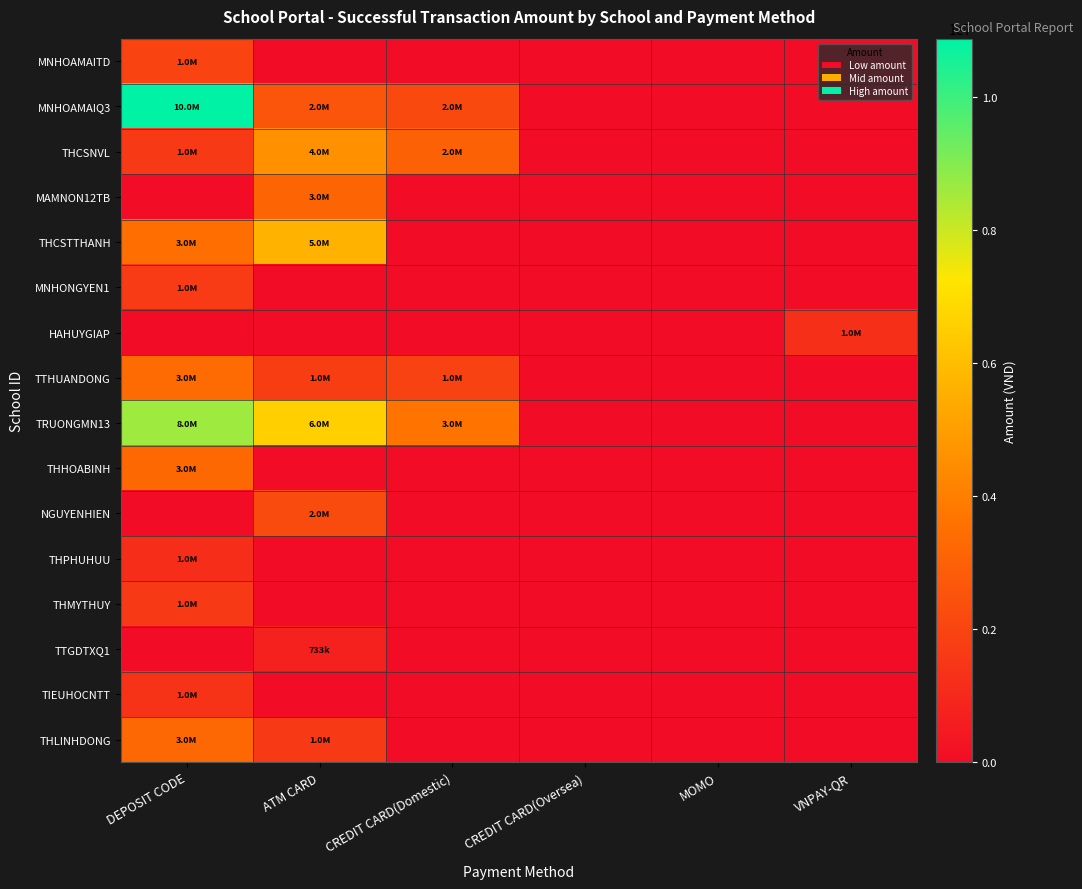

Reading left to right, transcribe all the data shown in this chart.

MNHOAMAITD: DEPOSIT CODE=1952300	ATM CARD=0	CREDIT CARD(Domestic)=0	CREDIT CARD(Oversea)=0	MOMO=0	VNPAY-QR=0
MNHOAMAIQ3: DEPOSIT CODE=10881200	ATM CARD=2532300	CREDIT CARD(Domestic)=2150955	CREDIT CARD(Oversea)=0	MOMO=0	VNPAY-QR=0
THCSNVL: DEPOSIT CODE=1592300	ATM CARD=4606900	CREDIT CARD(Domestic)=2996620	CREDIT CARD(Oversea)=0	MOMO=0	VNPAY-QR=0
MAMNON12TB: DEPOSIT CODE=0	ATM CARD=3180600	CREDIT CARD(Domestic)=0	CREDIT CARD(Oversea)=0	MOMO=0	VNPAY-QR=0
THCSTTHANH: DEPOSIT CODE=3484900	ATM CARD=5657500	CREDIT CARD(Domestic)=0	CREDIT CARD(Oversea)=0	MOMO=0	VNPAY-QR=0
MNHONGYEN1: DEPOSIT CODE=1669300	ATM CARD=0	CREDIT CARD(Domestic)=0	CREDIT CARD(Oversea)=0	MOMO=0	VNPAY-QR=0
HAHUYGIAP: DEPOSIT CODE=0	ATM CARD=0	CREDIT CARD(Domestic)=0	CREDIT CARD(Oversea)=0	MOMO=0	VNPAY-QR=1243375
TTHUANDONG: DEPOSIT CODE=3376600	ATM CARD=1752300	CREDIT CARD(Domestic)=1925625	CREDIT CARD(Oversea)=0	MOMO=0	VNPAY-QR=0
TRUONGMN13: DEPOSIT CODE=8615200	ATM CARD=6554900	CREDIT CARD(Domestic)=3672610	CREDIT CARD(Oversea)=0	MOMO=0	VNPAY-QR=0
THHOABINH: DEPOSIT CODE=3266600	ATM CARD=0	CREDIT CARD(Domestic)=0	CREDIT CARD(Oversea)=0	MOMO=0	VNPAY-QR=0
NGUYENHIEN: DEPOSIT CODE=0	ATM CARD=2217300	CREDIT CARD(Domestic)=0	CREDIT CARD(Oversea)=0	MOMO=0	VNPAY-QR=0
THPHUHUU: DEPOSIT CODE=1190300	ATM CARD=0	CREDIT CARD(Domestic)=0	CREDIT CARD(Oversea)=0	MOMO=0	VNPAY-QR=0
THMYTHUY: DEPOSIT CODE=1628300	ATM CARD=0	CREDIT CARD(Domestic)=0	CREDIT CARD(Oversea)=0	MOMO=0	VNPAY-QR=0
TTGDTXQ1: DEPOSIT CODE=0	ATM CARD=733300	CREDIT CARD(Domestic)=0	CREDIT CARD(Oversea)=0	MOMO=0	VNPAY-QR=0
TIEUHOCNTT: DEPOSIT CODE=1378300	ATM CARD=0	CREDIT CARD(Domestic)=0	CREDIT CARD(Oversea)=0	MOMO=0	VNPAY-QR=0
THLINHDONG: DEPOSIT CODE=3214900	ATM CARD=1583300	CREDIT CARD(Domestic)=0	CREDIT CARD(Oversea)=0	MOMO=0	VNPAY-QR=0